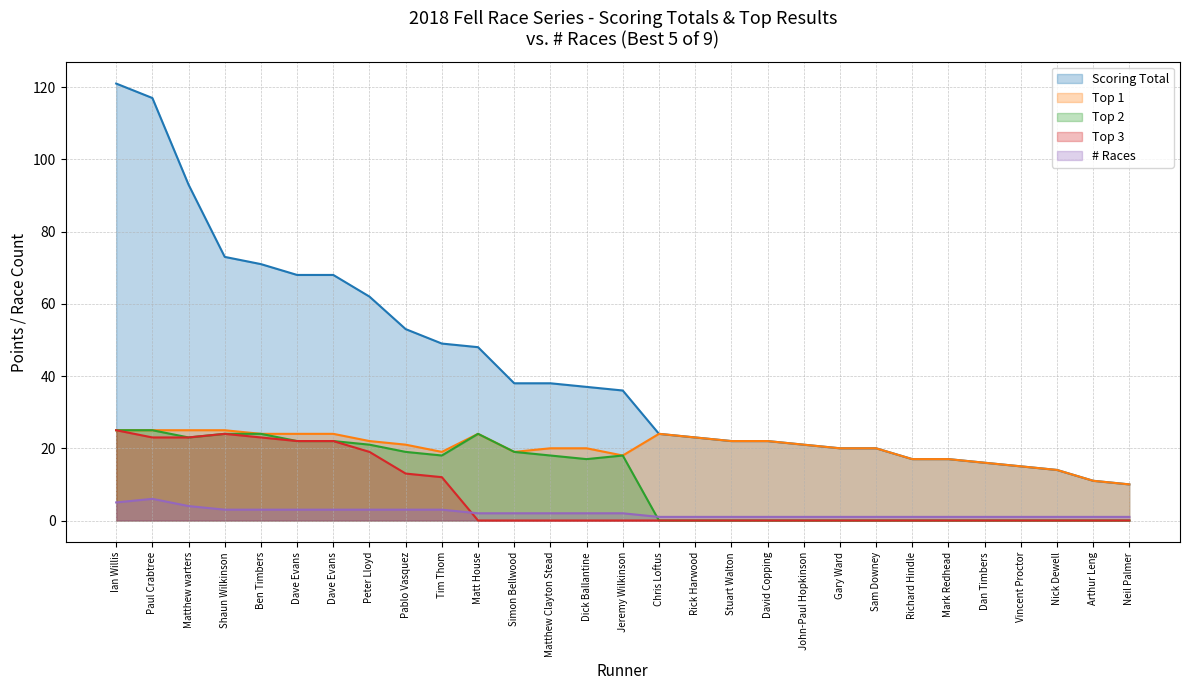

At how many categories does at least one series exceed 22?

17